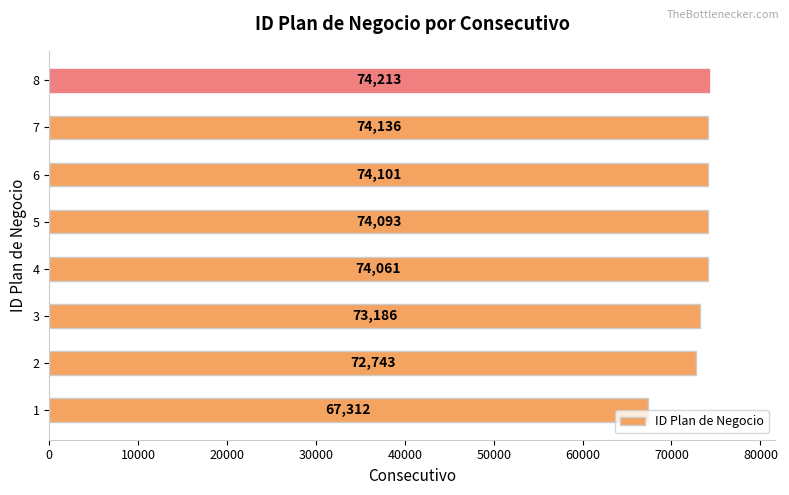

The value at 4 is 74061. True or false?

True